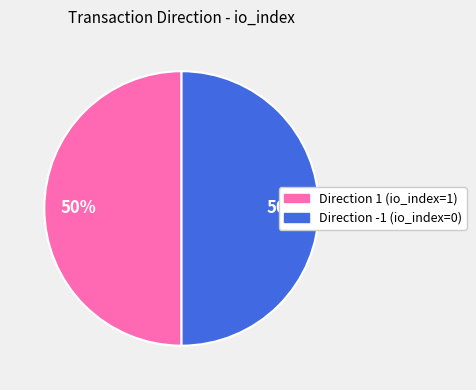

True or false: Direction -1 (io_index=0) accounts for 41% of the total.

False